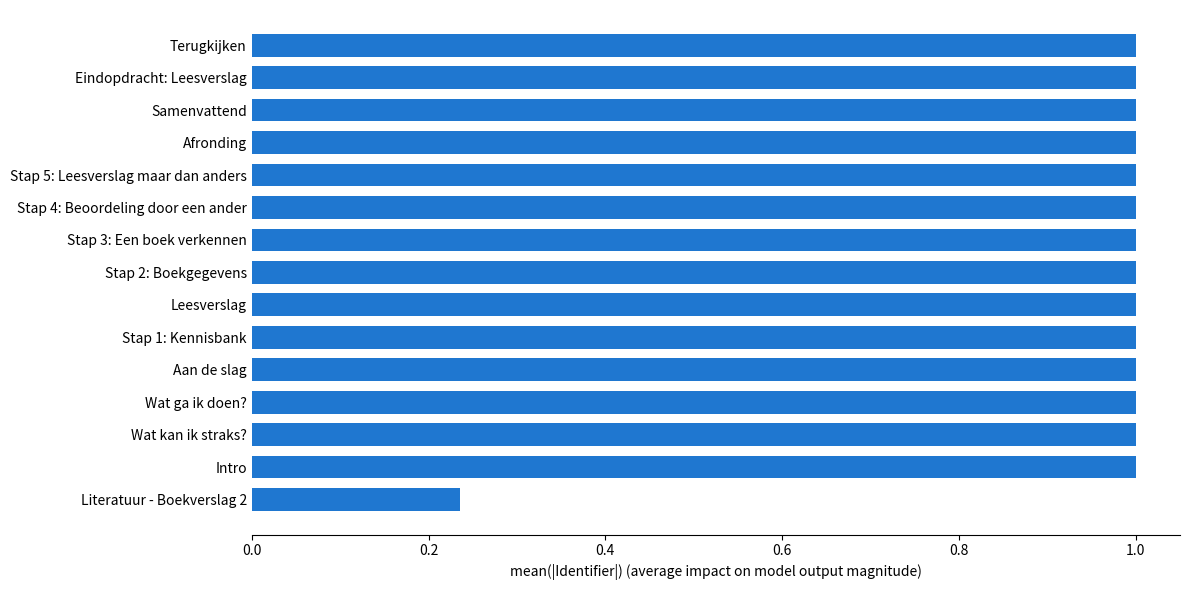

Where is the data nearest to the value 0?

Literatuur - Boekverslag 2